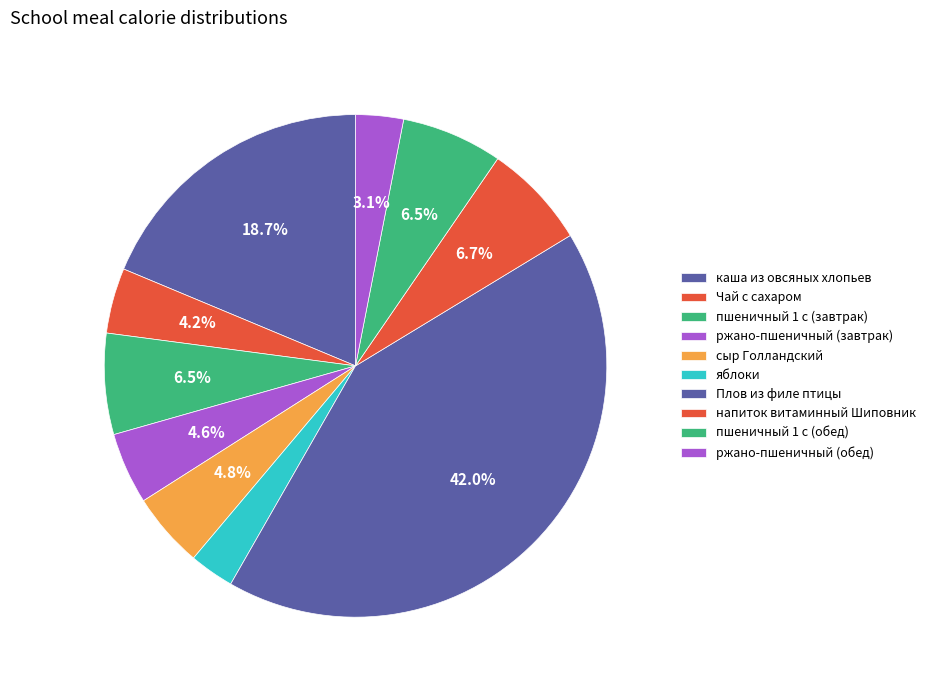

To the nearest percent, what percentage of the pie is ржано-пшеничный (обед)?

3%